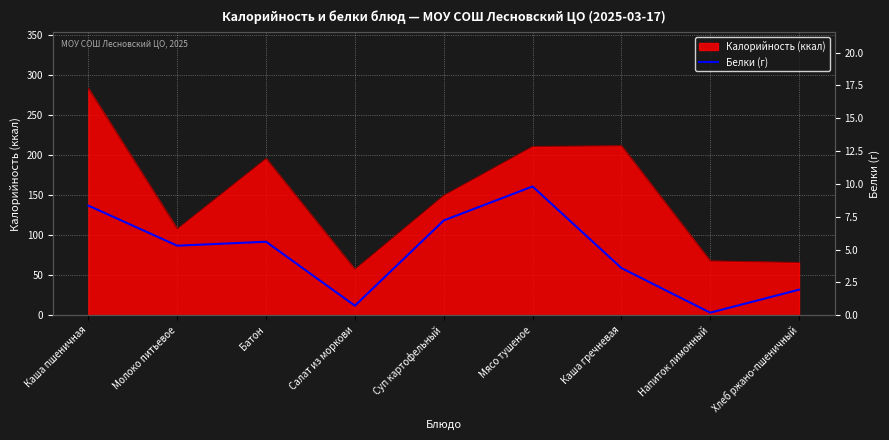

What is the maximum value for Калорийность (ккал)?

283.5